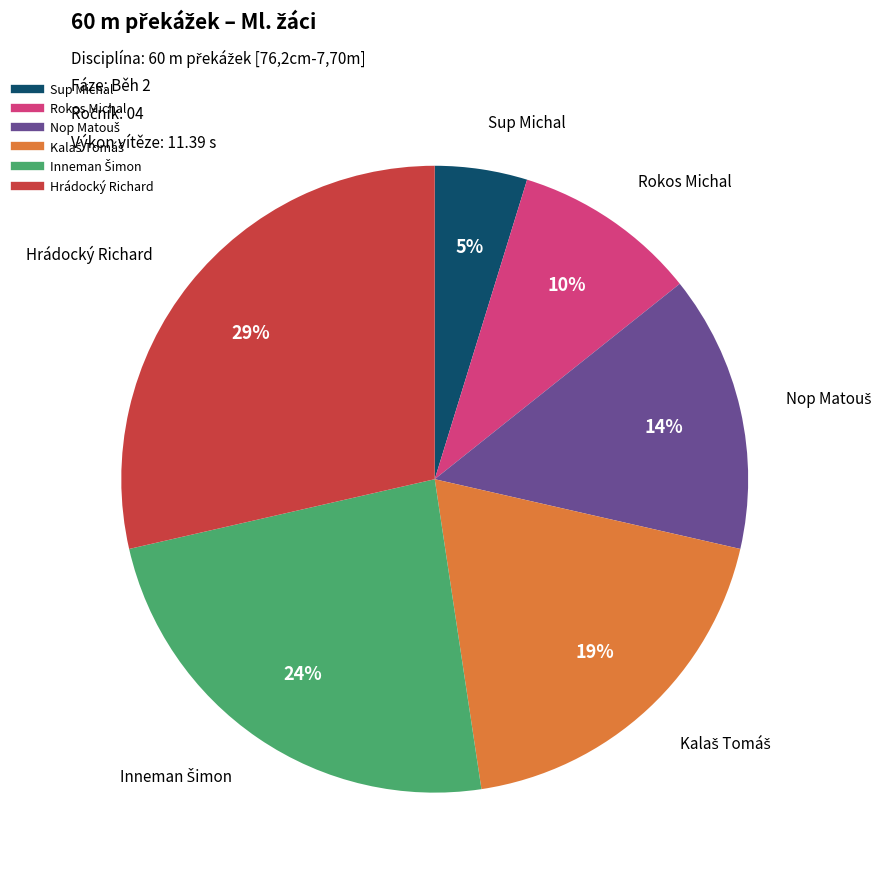

What percentage is the Hrádocký Richard slice, to the nearest percent?

29%